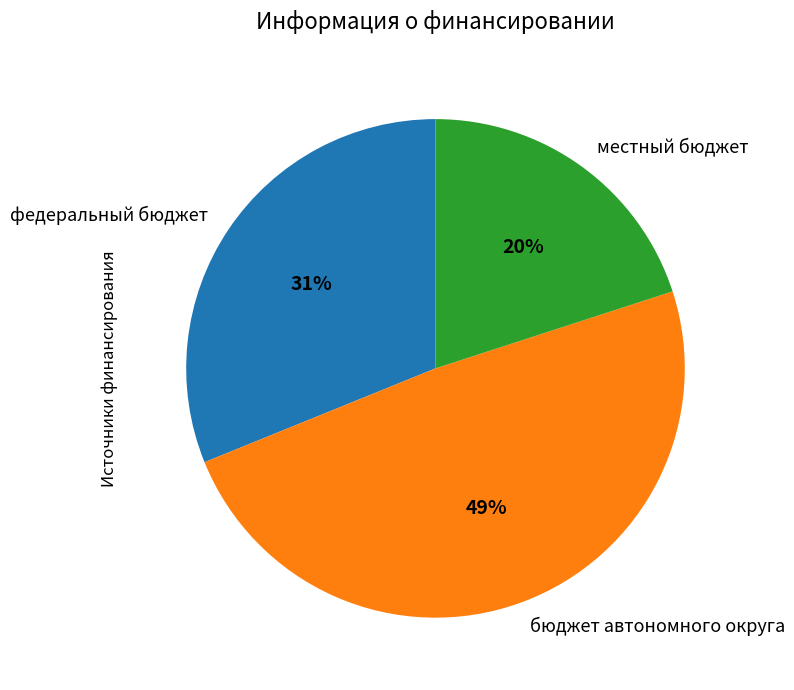

Which slice is the largest?

бюджет автономного округа